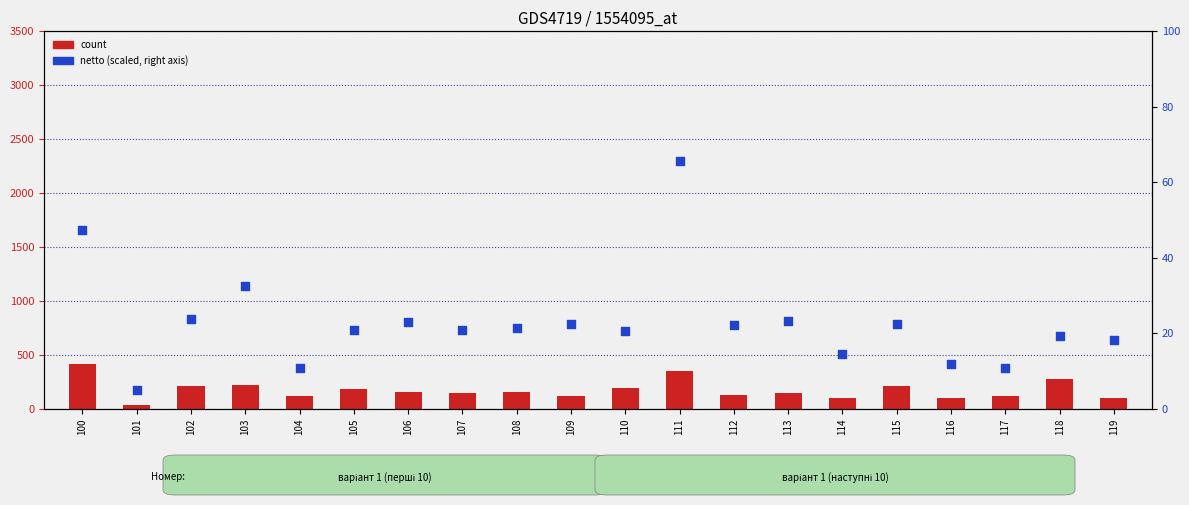

What is the total value across all series at 116?

107.8